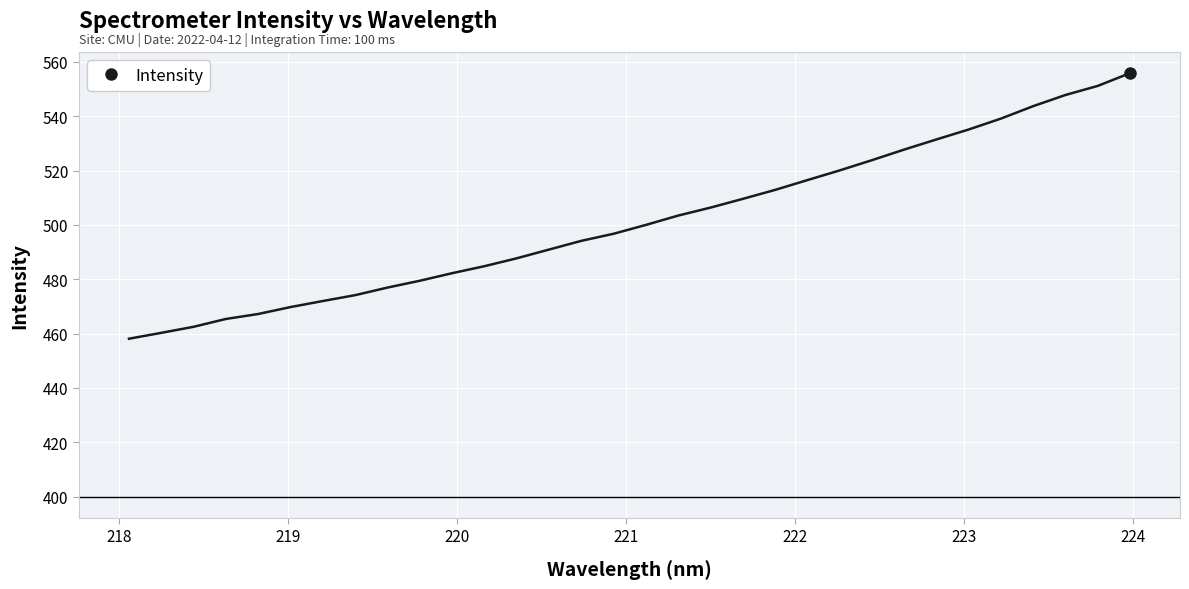

What is the difference between the maximum and minimum values?

97.8